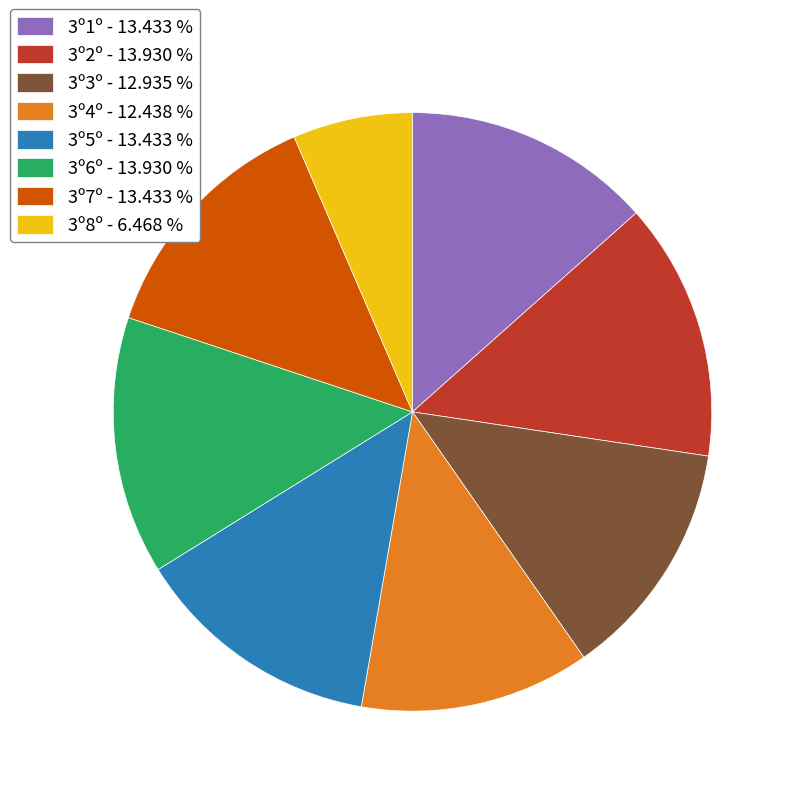

Does any single category account for the majority?

No